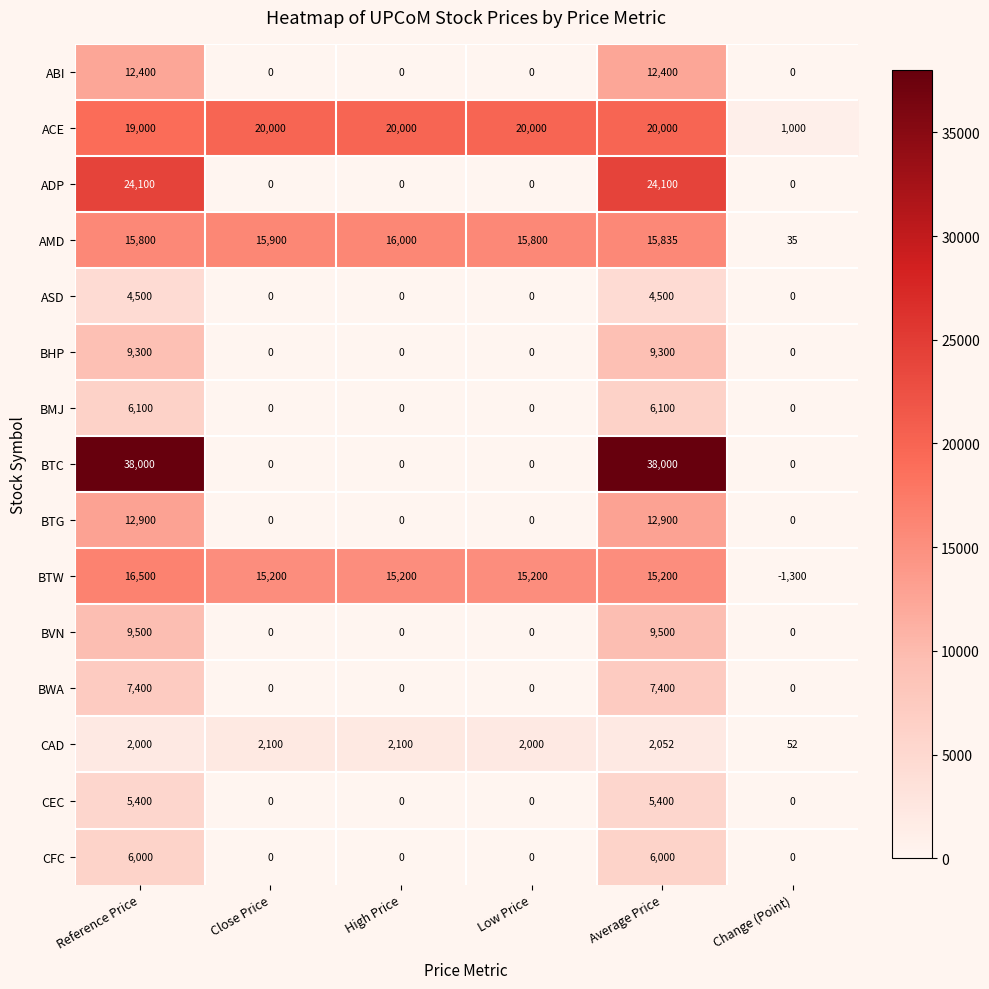

What is the difference between the highest and lowest values at Average Price?

35948